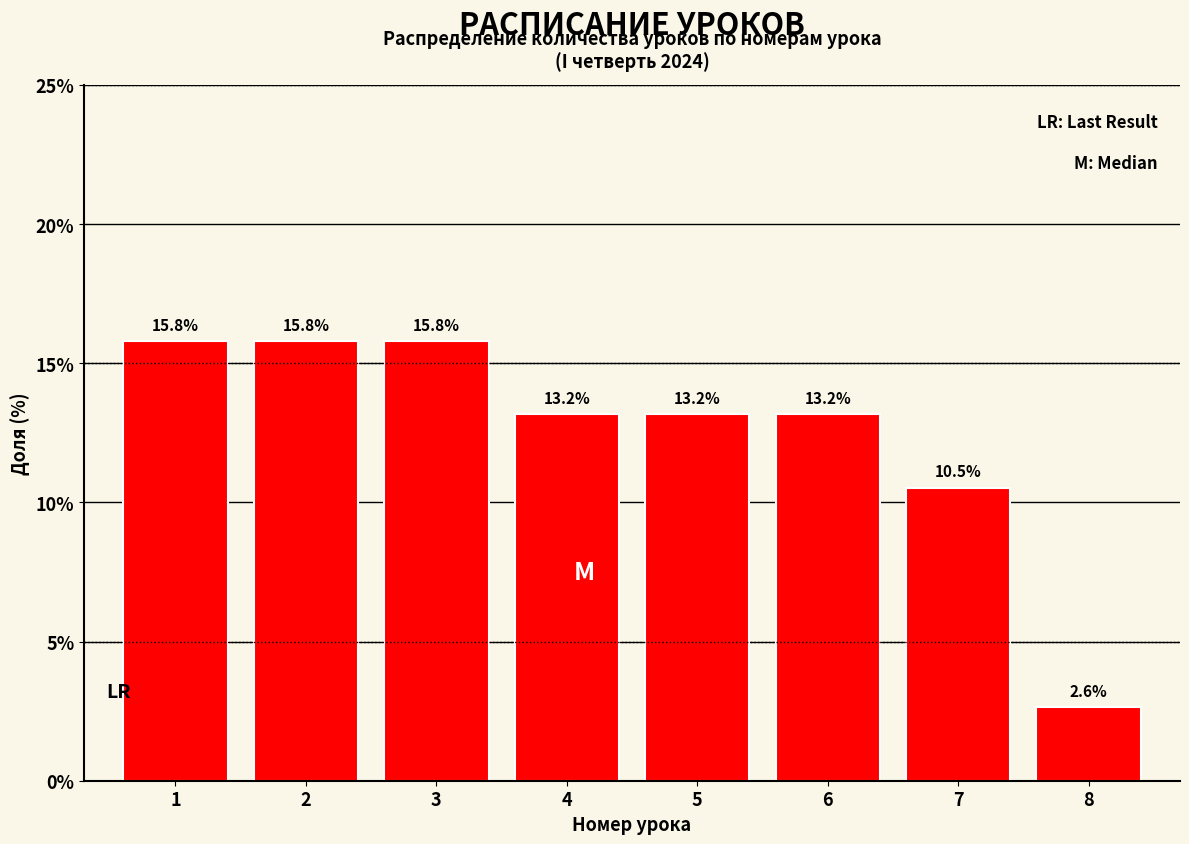

Reading left to right, transcribe all the data shown in this chart.

1=15.8	2=15.8	3=15.8	4=13.2	5=13.2	6=13.2	7=10.5	8=2.6